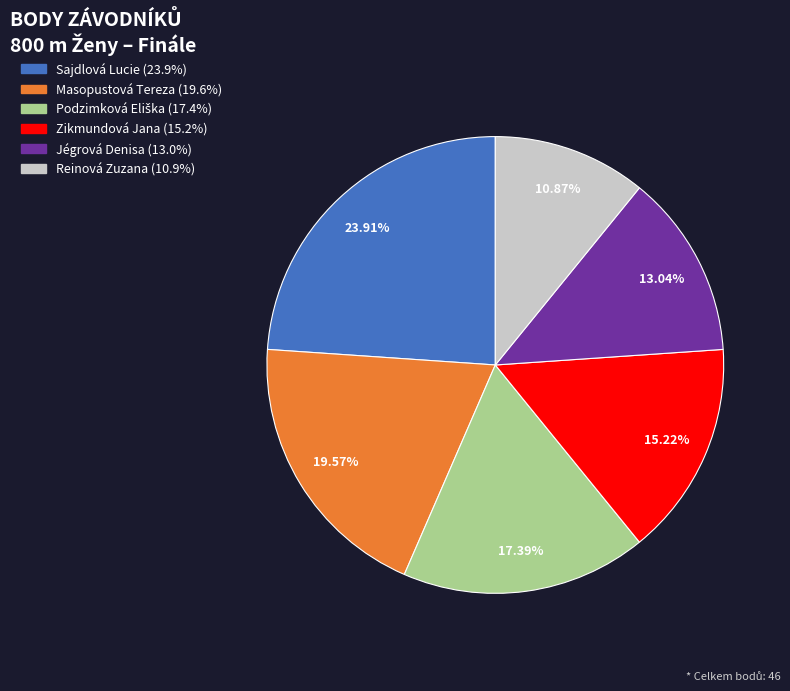

What percentage do Jégrová Denisa and Sajdlová Lucie together represent?

37.0%